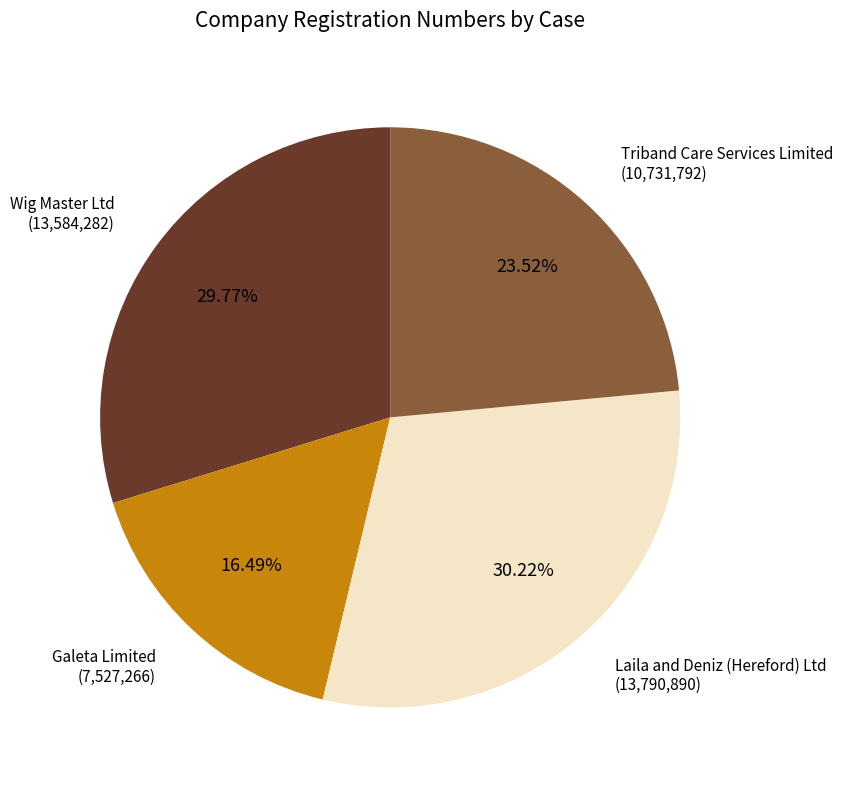

Does any single category account for the majority?

No